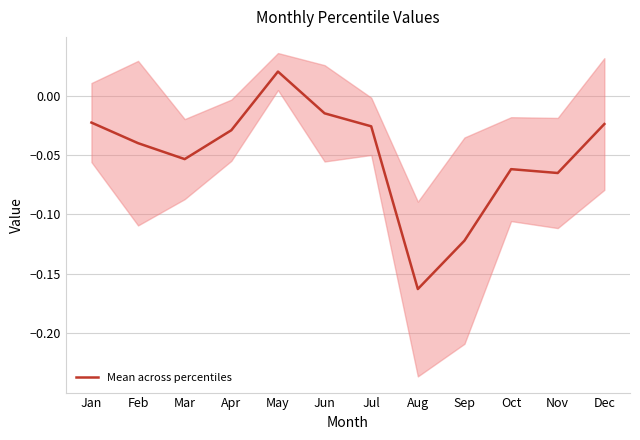

What is the average value?

-0.1